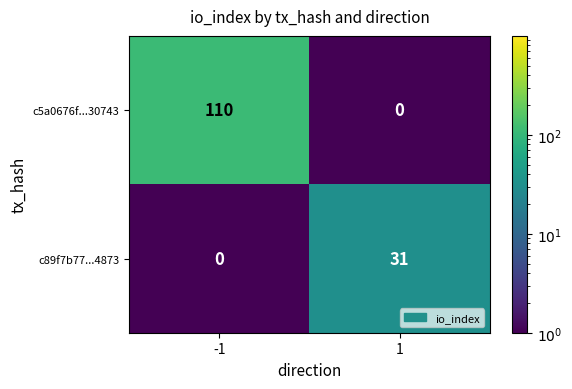

True or false: c89f7b77...4873 has a value of 45 at 1.

False